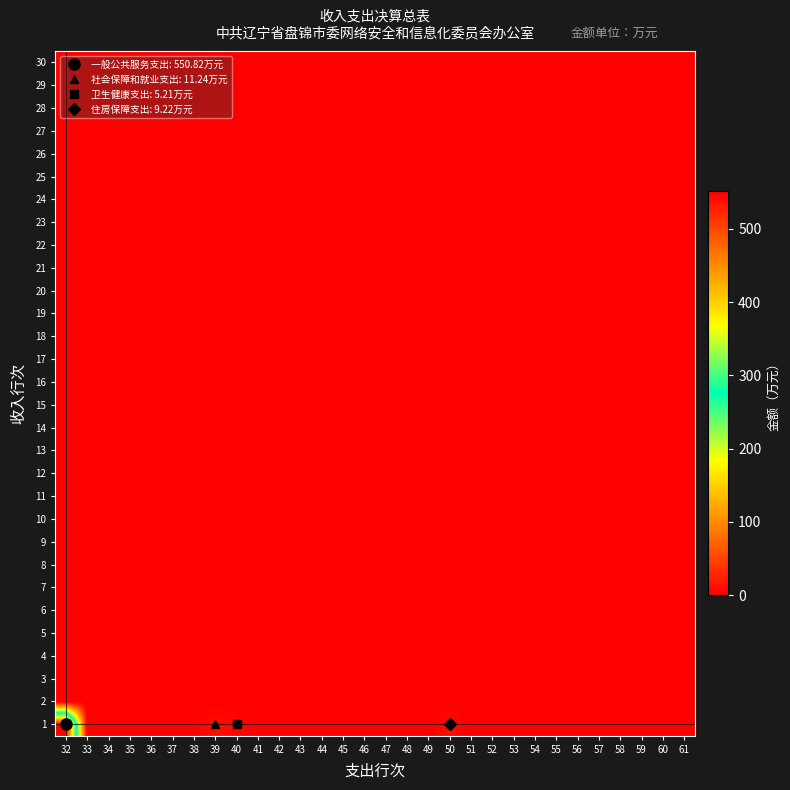

Reading left to right, transcribe all the data shown in this chart.

1: 32=550.8	33=0.0	34=0.0	35=0.0	36=0.0	37=0.0	38=0.0	39=11.2	40=5.2	41=0.0	42=0.0	43=0.0	44=0.0	45=0.0	46=0.0	47=0.0	48=0.0	49=0.0	50=9.2	51=0.0	52=0.0	53=0.0	54=0.0	55=0.0	56=0.0	57=0.0	58=0.0	59=0.0	60=0.0	61=0.0
2: 32=0.0	33=0.0	34=0.0	35=0.0	36=0.0	37=0.0	38=0.0	39=0.0	40=0.0	41=0.0	42=0.0	43=0.0	44=0.0	45=0.0	46=0.0	47=0.0	48=0.0	49=0.0	50=0.0	51=0.0	52=0.0	53=0.0	54=0.0	55=0.0	56=0.0	57=0.0	58=0.0	59=0.0	60=0.0	61=0.0
3: 32=0.0	33=0.0	34=0.0	35=0.0	36=0.0	37=0.0	38=0.0	39=0.0	40=0.0	41=0.0	42=0.0	43=0.0	44=0.0	45=0.0	46=0.0	47=0.0	48=0.0	49=0.0	50=0.0	51=0.0	52=0.0	53=0.0	54=0.0	55=0.0	56=0.0	57=0.0	58=0.0	59=0.0	60=0.0	61=0.0
4: 32=0.0	33=0.0	34=0.0	35=0.0	36=0.0	37=0.0	38=0.0	39=0.0	40=0.0	41=0.0	42=0.0	43=0.0	44=0.0	45=0.0	46=0.0	47=0.0	48=0.0	49=0.0	50=0.0	51=0.0	52=0.0	53=0.0	54=0.0	55=0.0	56=0.0	57=0.0	58=0.0	59=0.0	60=0.0	61=0.0
5: 32=0.0	33=0.0	34=0.0	35=0.0	36=0.0	37=0.0	38=0.0	39=0.0	40=0.0	41=0.0	42=0.0	43=0.0	44=0.0	45=0.0	46=0.0	47=0.0	48=0.0	49=0.0	50=0.0	51=0.0	52=0.0	53=0.0	54=0.0	55=0.0	56=0.0	57=0.0	58=0.0	59=0.0	60=0.0	61=0.0
6: 32=0.0	33=0.0	34=0.0	35=0.0	36=0.0	37=0.0	38=0.0	39=0.0	40=0.0	41=0.0	42=0.0	43=0.0	44=0.0	45=0.0	46=0.0	47=0.0	48=0.0	49=0.0	50=0.0	51=0.0	52=0.0	53=0.0	54=0.0	55=0.0	56=0.0	57=0.0	58=0.0	59=0.0	60=0.0	61=0.0
7: 32=0.0	33=0.0	34=0.0	35=0.0	36=0.0	37=0.0	38=0.0	39=0.0	40=0.0	41=0.0	42=0.0	43=0.0	44=0.0	45=0.0	46=0.0	47=0.0	48=0.0	49=0.0	50=0.0	51=0.0	52=0.0	53=0.0	54=0.0	55=0.0	56=0.0	57=0.0	58=0.0	59=0.0	60=0.0	61=0.0
8: 32=0.0	33=0.0	34=0.0	35=0.0	36=0.0	37=0.0	38=0.0	39=0.0	40=0.0	41=0.0	42=0.0	43=0.0	44=0.0	45=0.0	46=0.0	47=0.0	48=0.0	49=0.0	50=0.0	51=0.0	52=0.0	53=0.0	54=0.0	55=0.0	56=0.0	57=0.0	58=0.0	59=0.0	60=0.0	61=0.0
9: 32=0.0	33=0.0	34=0.0	35=0.0	36=0.0	37=0.0	38=0.0	39=0.0	40=0.0	41=0.0	42=0.0	43=0.0	44=0.0	45=0.0	46=0.0	47=0.0	48=0.0	49=0.0	50=0.0	51=0.0	52=0.0	53=0.0	54=0.0	55=0.0	56=0.0	57=0.0	58=0.0	59=0.0	60=0.0	61=0.0
10: 32=0.0	33=0.0	34=0.0	35=0.0	36=0.0	37=0.0	38=0.0	39=0.0	40=0.0	41=0.0	42=0.0	43=0.0	44=0.0	45=0.0	46=0.0	47=0.0	48=0.0	49=0.0	50=0.0	51=0.0	52=0.0	53=0.0	54=0.0	55=0.0	56=0.0	57=0.0	58=0.0	59=0.0	60=0.0	61=0.0
11: 32=0.0	33=0.0	34=0.0	35=0.0	36=0.0	37=0.0	38=0.0	39=0.0	40=0.0	41=0.0	42=0.0	43=0.0	44=0.0	45=0.0	46=0.0	47=0.0	48=0.0	49=0.0	50=0.0	51=0.0	52=0.0	53=0.0	54=0.0	55=0.0	56=0.0	57=0.0	58=0.0	59=0.0	60=0.0	61=0.0
12: 32=0.0	33=0.0	34=0.0	35=0.0	36=0.0	37=0.0	38=0.0	39=0.0	40=0.0	41=0.0	42=0.0	43=0.0	44=0.0	45=0.0	46=0.0	47=0.0	48=0.0	49=0.0	50=0.0	51=0.0	52=0.0	53=0.0	54=0.0	55=0.0	56=0.0	57=0.0	58=0.0	59=0.0	60=0.0	61=0.0
13: 32=0.0	33=0.0	34=0.0	35=0.0	36=0.0	37=0.0	38=0.0	39=0.0	40=0.0	41=0.0	42=0.0	43=0.0	44=0.0	45=0.0	46=0.0	47=0.0	48=0.0	49=0.0	50=0.0	51=0.0	52=0.0	53=0.0	54=0.0	55=0.0	56=0.0	57=0.0	58=0.0	59=0.0	60=0.0	61=0.0
14: 32=0.0	33=0.0	34=0.0	35=0.0	36=0.0	37=0.0	38=0.0	39=0.0	40=0.0	41=0.0	42=0.0	43=0.0	44=0.0	45=0.0	46=0.0	47=0.0	48=0.0	49=0.0	50=0.0	51=0.0	52=0.0	53=0.0	54=0.0	55=0.0	56=0.0	57=0.0	58=0.0	59=0.0	60=0.0	61=0.0
15: 32=0.0	33=0.0	34=0.0	35=0.0	36=0.0	37=0.0	38=0.0	39=0.0	40=0.0	41=0.0	42=0.0	43=0.0	44=0.0	45=0.0	46=0.0	47=0.0	48=0.0	49=0.0	50=0.0	51=0.0	52=0.0	53=0.0	54=0.0	55=0.0	56=0.0	57=0.0	58=0.0	59=0.0	60=0.0	61=0.0
16: 32=0.0	33=0.0	34=0.0	35=0.0	36=0.0	37=0.0	38=0.0	39=0.0	40=0.0	41=0.0	42=0.0	43=0.0	44=0.0	45=0.0	46=0.0	47=0.0	48=0.0	49=0.0	50=0.0	51=0.0	52=0.0	53=0.0	54=0.0	55=0.0	56=0.0	57=0.0	58=0.0	59=0.0	60=0.0	61=0.0
17: 32=0.0	33=0.0	34=0.0	35=0.0	36=0.0	37=0.0	38=0.0	39=0.0	40=0.0	41=0.0	42=0.0	43=0.0	44=0.0	45=0.0	46=0.0	47=0.0	48=0.0	49=0.0	50=0.0	51=0.0	52=0.0	53=0.0	54=0.0	55=0.0	56=0.0	57=0.0	58=0.0	59=0.0	60=0.0	61=0.0
18: 32=0.0	33=0.0	34=0.0	35=0.0	36=0.0	37=0.0	38=0.0	39=0.0	40=0.0	41=0.0	42=0.0	43=0.0	44=0.0	45=0.0	46=0.0	47=0.0	48=0.0	49=0.0	50=0.0	51=0.0	52=0.0	53=0.0	54=0.0	55=0.0	56=0.0	57=0.0	58=0.0	59=0.0	60=0.0	61=0.0
19: 32=0.0	33=0.0	34=0.0	35=0.0	36=0.0	37=0.0	38=0.0	39=0.0	40=0.0	41=0.0	42=0.0	43=0.0	44=0.0	45=0.0	46=0.0	47=0.0	48=0.0	49=0.0	50=0.0	51=0.0	52=0.0	53=0.0	54=0.0	55=0.0	56=0.0	57=0.0	58=0.0	59=0.0	60=0.0	61=0.0
20: 32=0.0	33=0.0	34=0.0	35=0.0	36=0.0	37=0.0	38=0.0	39=0.0	40=0.0	41=0.0	42=0.0	43=0.0	44=0.0	45=0.0	46=0.0	47=0.0	48=0.0	49=0.0	50=0.0	51=0.0	52=0.0	53=0.0	54=0.0	55=0.0	56=0.0	57=0.0	58=0.0	59=0.0	60=0.0	61=0.0
21: 32=0.0	33=0.0	34=0.0	35=0.0	36=0.0	37=0.0	38=0.0	39=0.0	40=0.0	41=0.0	42=0.0	43=0.0	44=0.0	45=0.0	46=0.0	47=0.0	48=0.0	49=0.0	50=0.0	51=0.0	52=0.0	53=0.0	54=0.0	55=0.0	56=0.0	57=0.0	58=0.0	59=0.0	60=0.0	61=0.0
22: 32=0.0	33=0.0	34=0.0	35=0.0	36=0.0	37=0.0	38=0.0	39=0.0	40=0.0	41=0.0	42=0.0	43=0.0	44=0.0	45=0.0	46=0.0	47=0.0	48=0.0	49=0.0	50=0.0	51=0.0	52=0.0	53=0.0	54=0.0	55=0.0	56=0.0	57=0.0	58=0.0	59=0.0	60=0.0	61=0.0
23: 32=0.0	33=0.0	34=0.0	35=0.0	36=0.0	37=0.0	38=0.0	39=0.0	40=0.0	41=0.0	42=0.0	43=0.0	44=0.0	45=0.0	46=0.0	47=0.0	48=0.0	49=0.0	50=0.0	51=0.0	52=0.0	53=0.0	54=0.0	55=0.0	56=0.0	57=0.0	58=0.0	59=0.0	60=0.0	61=0.0
24: 32=0.0	33=0.0	34=0.0	35=0.0	36=0.0	37=0.0	38=0.0	39=0.0	40=0.0	41=0.0	42=0.0	43=0.0	44=0.0	45=0.0	46=0.0	47=0.0	48=0.0	49=0.0	50=0.0	51=0.0	52=0.0	53=0.0	54=0.0	55=0.0	56=0.0	57=0.0	58=0.0	59=0.0	60=0.0	61=0.0
25: 32=0.0	33=0.0	34=0.0	35=0.0	36=0.0	37=0.0	38=0.0	39=0.0	40=0.0	41=0.0	42=0.0	43=0.0	44=0.0	45=0.0	46=0.0	47=0.0	48=0.0	49=0.0	50=0.0	51=0.0	52=0.0	53=0.0	54=0.0	55=0.0	56=0.0	57=0.0	58=0.0	59=0.0	60=0.0	61=0.0
26: 32=0.0	33=0.0	34=0.0	35=0.0	36=0.0	37=0.0	38=0.0	39=0.0	40=0.0	41=0.0	42=0.0	43=0.0	44=0.0	45=0.0	46=0.0	47=0.0	48=0.0	49=0.0	50=0.0	51=0.0	52=0.0	53=0.0	54=0.0	55=0.0	56=0.0	57=0.0	58=0.0	59=0.0	60=0.0	61=0.0
27: 32=0.0	33=0.0	34=0.0	35=0.0	36=0.0	37=0.0	38=0.0	39=0.0	40=0.0	41=0.0	42=0.0	43=0.0	44=0.0	45=0.0	46=0.0	47=0.0	48=0.0	49=0.0	50=0.0	51=0.0	52=0.0	53=0.0	54=0.0	55=0.0	56=0.0	57=0.0	58=0.0	59=0.0	60=0.0	61=0.0
28: 32=0.0	33=0.0	34=0.0	35=0.0	36=0.0	37=0.0	38=0.0	39=0.0	40=0.0	41=0.0	42=0.0	43=0.0	44=0.0	45=0.0	46=0.0	47=0.0	48=0.0	49=0.0	50=0.0	51=0.0	52=0.0	53=0.0	54=0.0	55=0.0	56=0.0	57=0.0	58=0.0	59=0.0	60=0.0	61=0.0
29: 32=0.0	33=0.0	34=0.0	35=0.0	36=0.0	37=0.0	38=0.0	39=0.0	40=0.0	41=0.0	42=0.0	43=0.0	44=0.0	45=0.0	46=0.0	47=0.0	48=0.0	49=0.0	50=0.0	51=0.0	52=0.0	53=0.0	54=0.0	55=0.0	56=0.0	57=0.0	58=0.0	59=0.0	60=0.0	61=0.0
30: 32=0.0	33=0.0	34=0.0	35=0.0	36=0.0	37=0.0	38=0.0	39=0.0	40=0.0	41=0.0	42=0.0	43=0.0	44=0.0	45=0.0	46=0.0	47=0.0	48=0.0	49=0.0	50=0.0	51=0.0	52=0.0	53=0.0	54=0.0	55=0.0	56=0.0	57=0.0	58=0.0	59=0.0	60=0.0	61=0.0